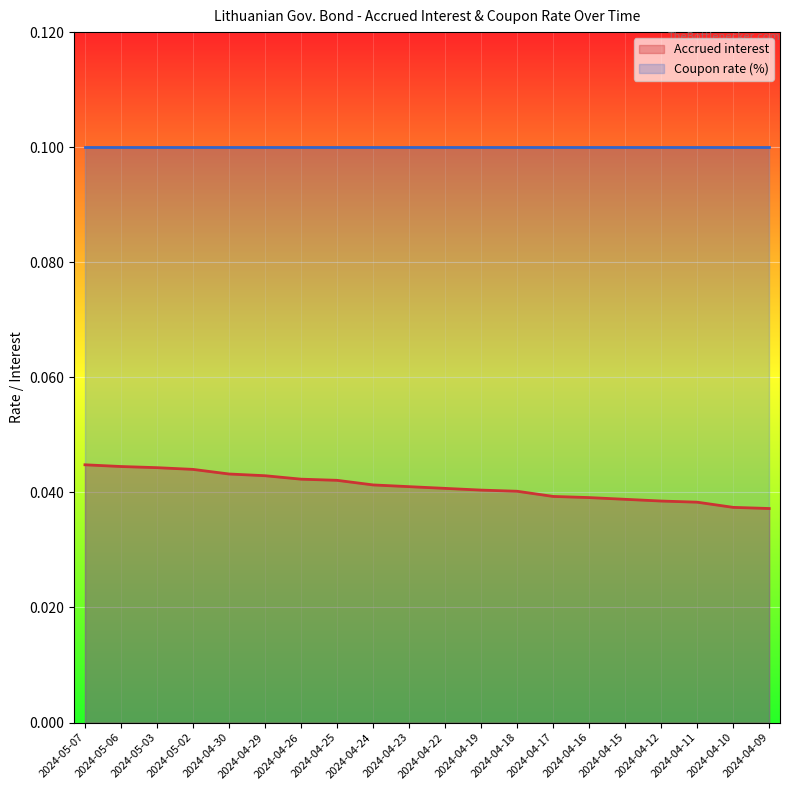

How many categories are shown in the chart?

20